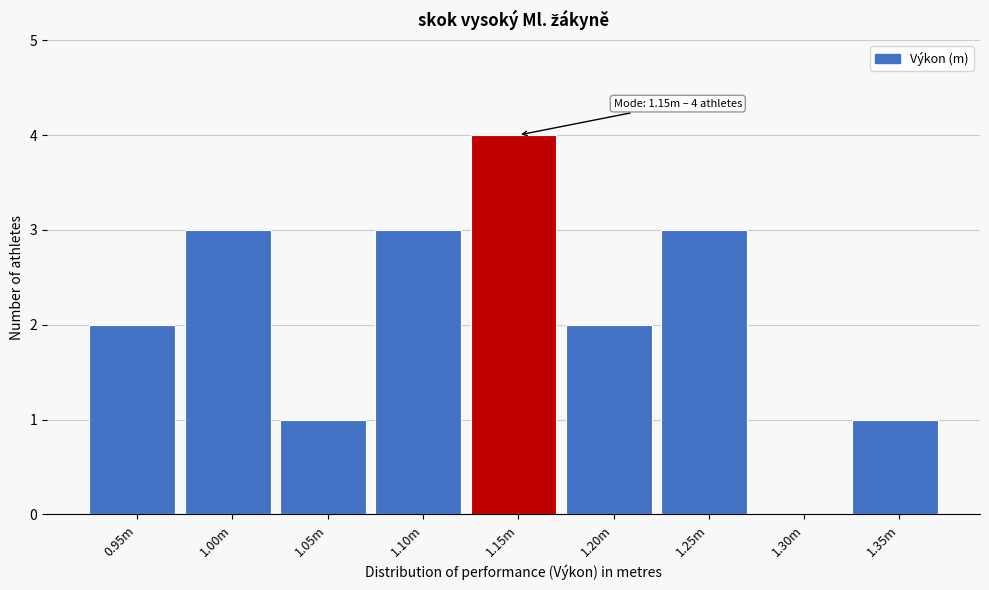

Reading left to right, list all the values displayed in this chart.

0.95m=2	1.00m=3	1.05m=1	1.10m=3	1.15m=4	1.20m=2	1.25m=3	1.30m=0	1.35m=1